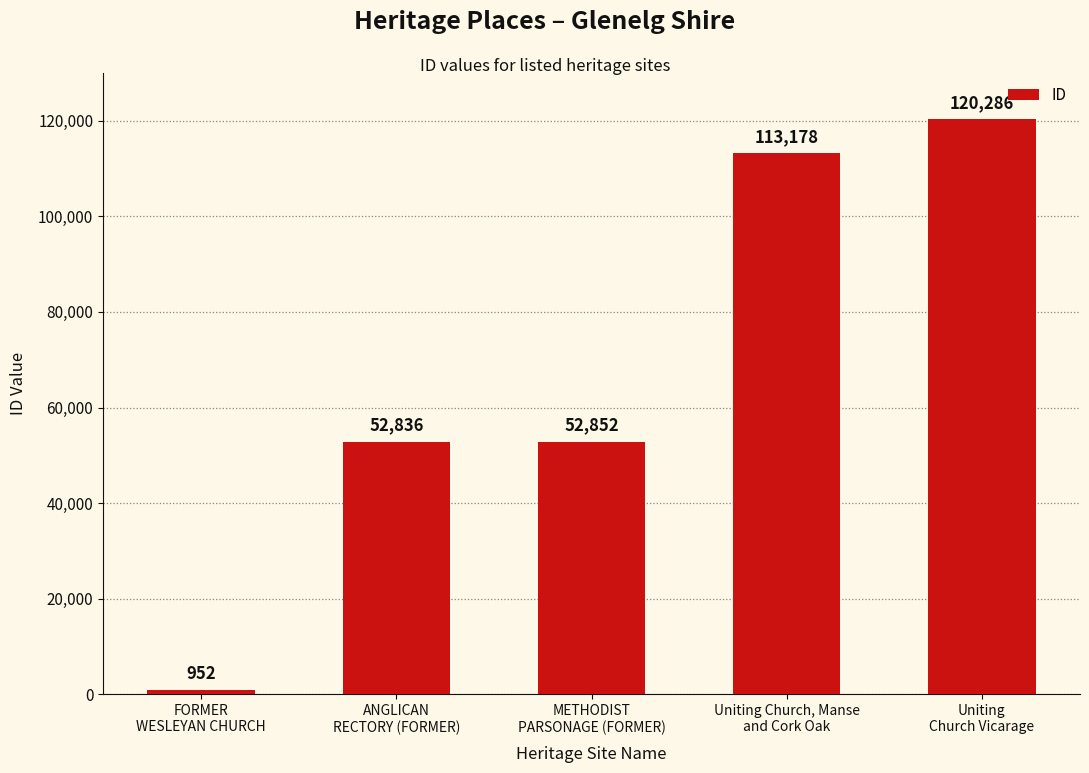

The value at Uniting
Church Vicarage is 165611. True or false?

False